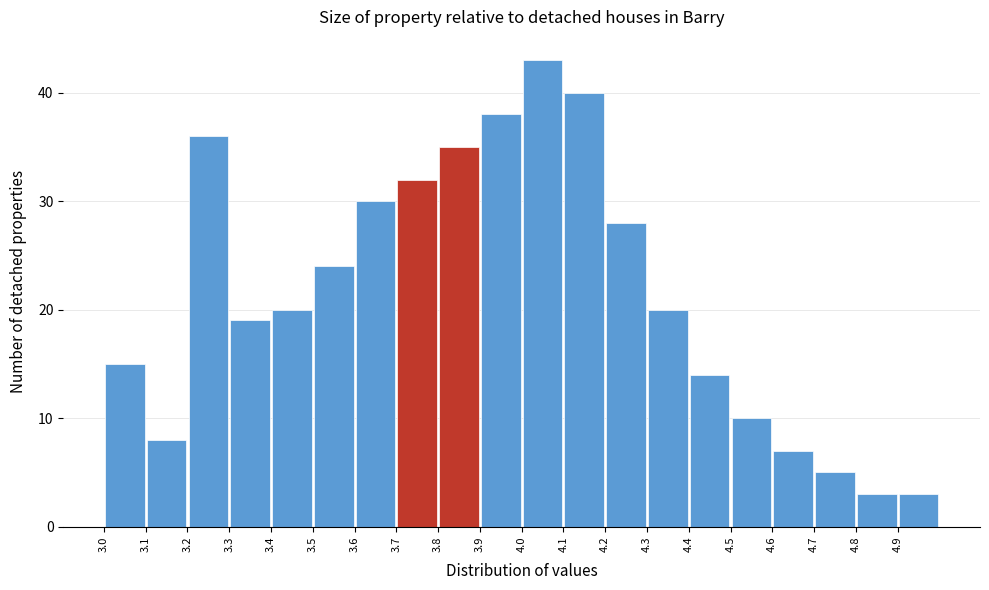

Which range on the x-axis has the tallest bar?

4.0 to 4.1